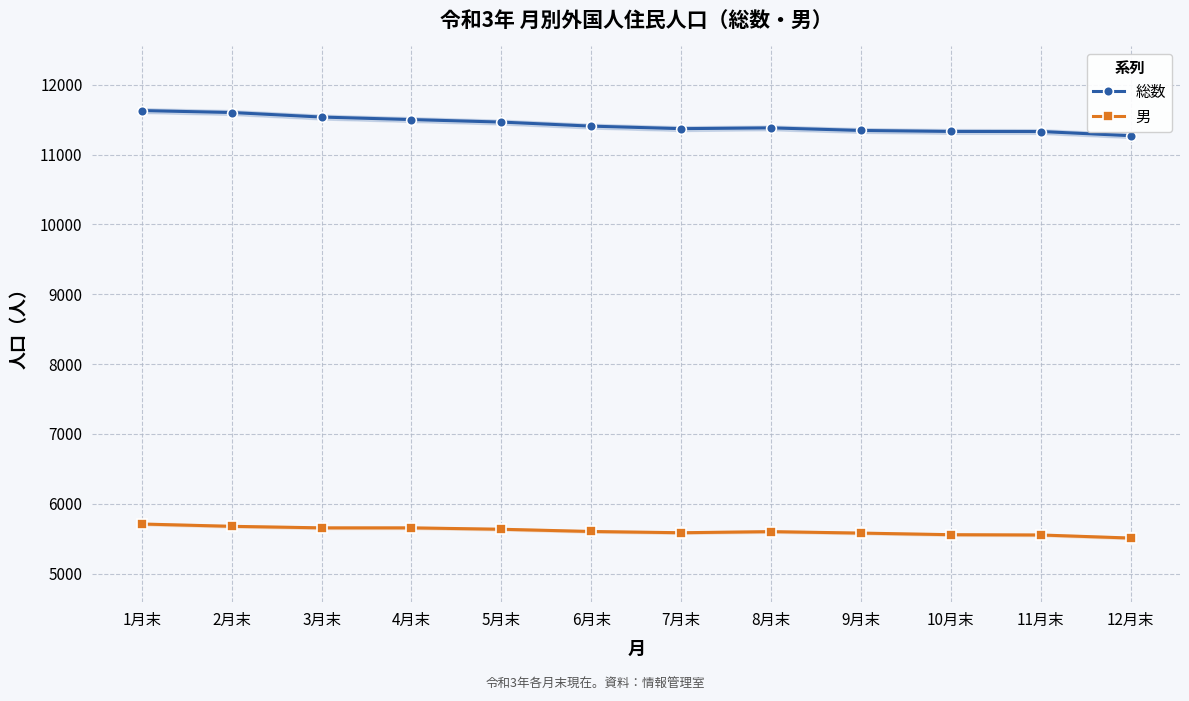

Which category has the highest value in the 男 series?

1月末